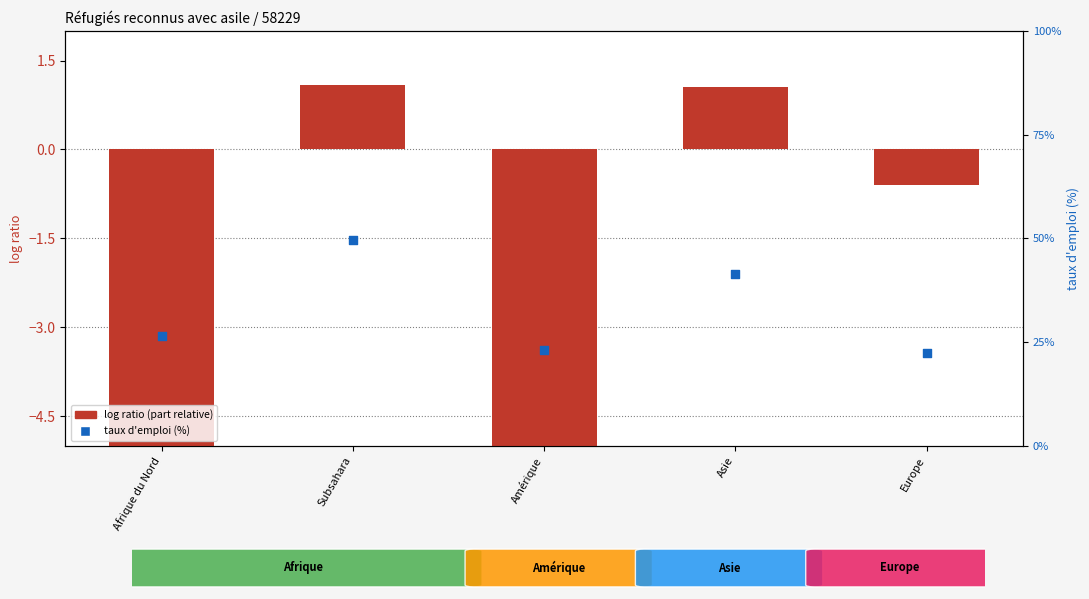

Which series has the largest total across all categories?

taux d'emploi (%)